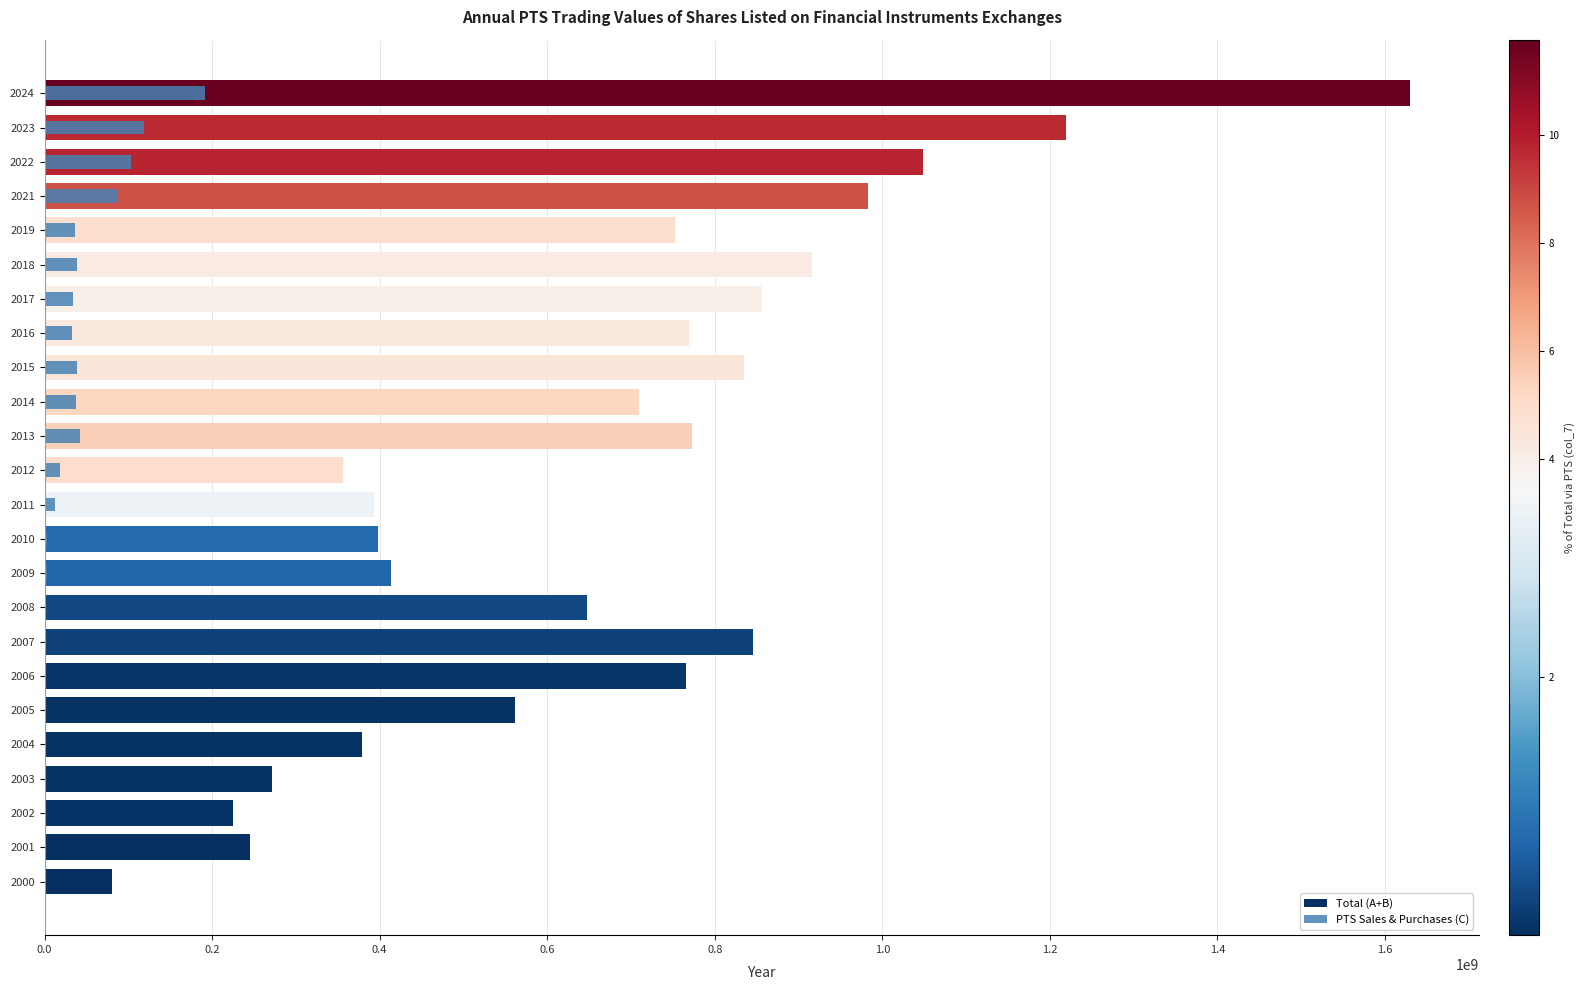

What is the difference between the second highest and second lowest values in the Total (A+B) series?

994341214